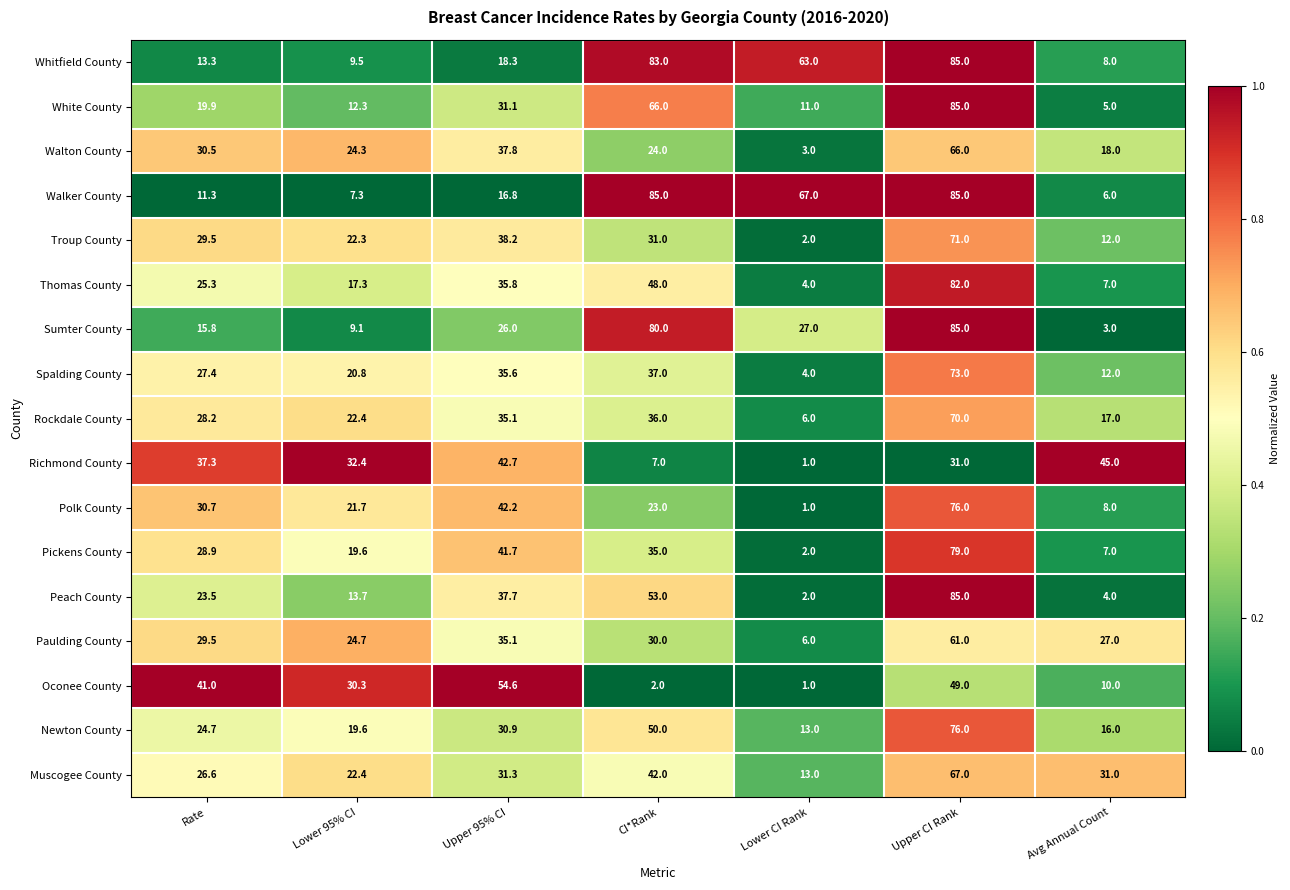

What is the minimum value for Polk County?

1.0